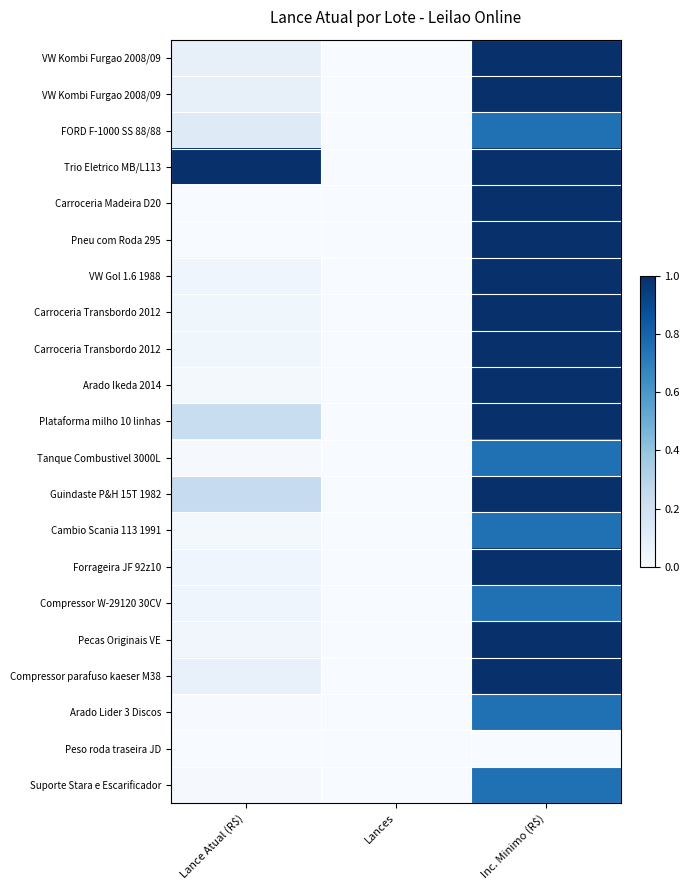

At which category is the sum across all series the highest?

Inc. Minimo (R$)